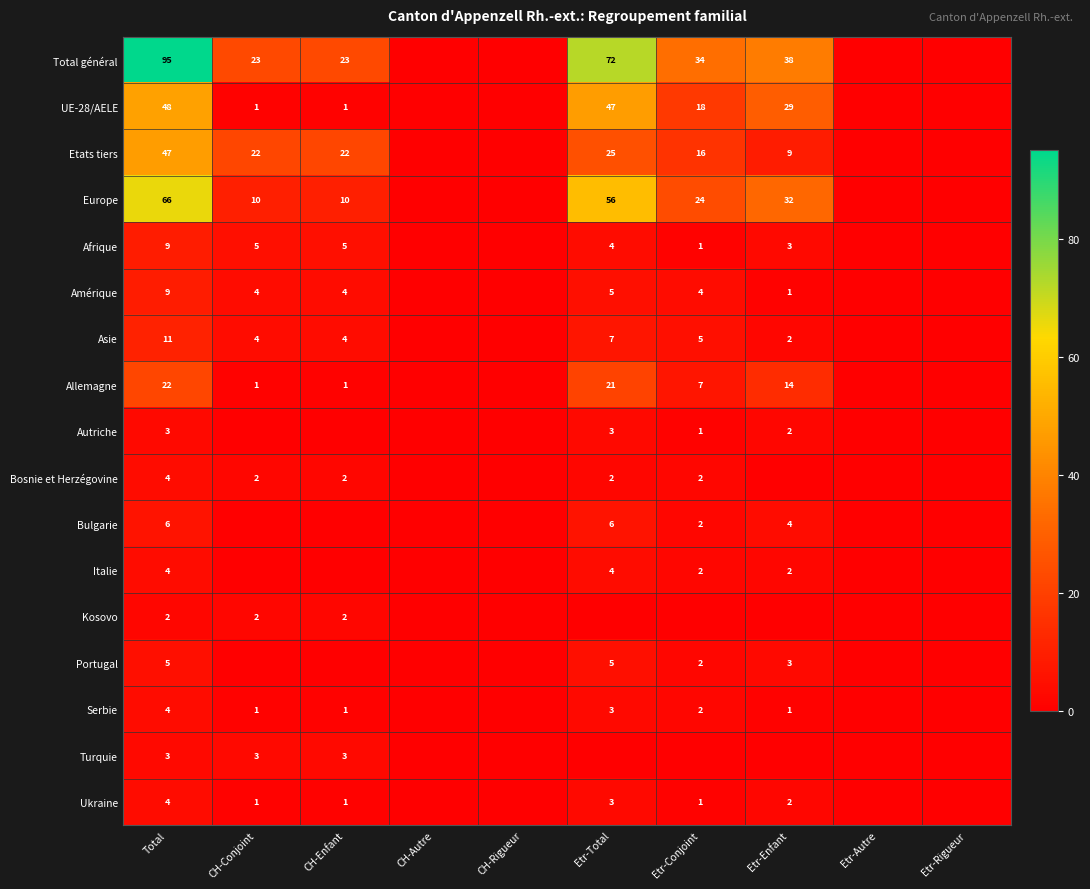

What is the difference between the highest and lowest values at CH-Conjoint?

23